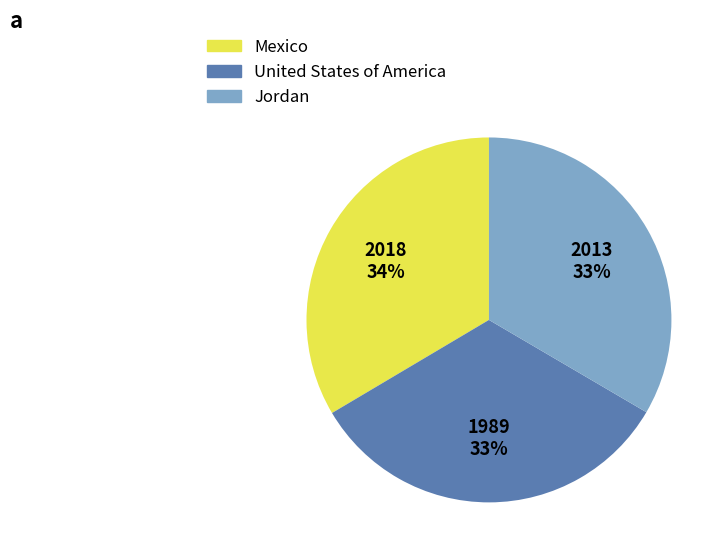

To the nearest percent, what is the combined percentage of United States of America and Jordan?

66%